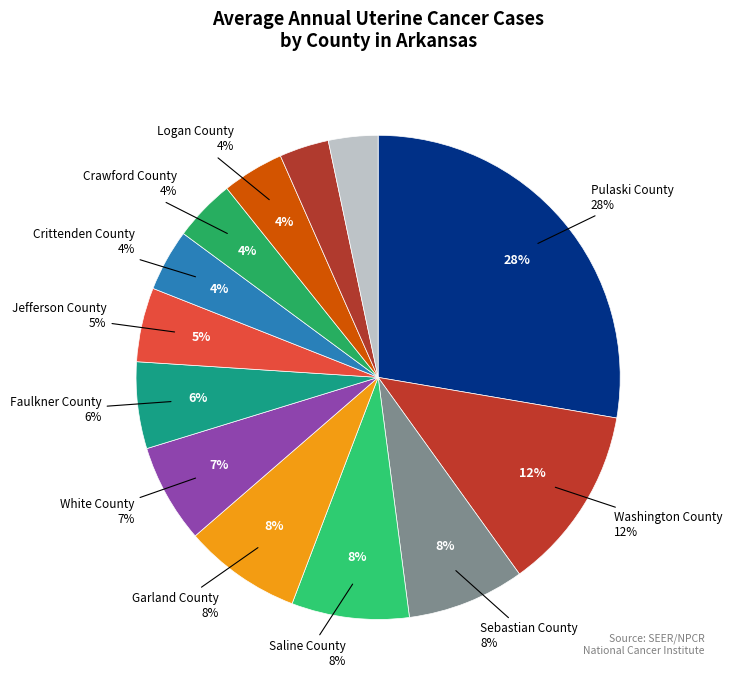

How many segments does this pie chart have?

13